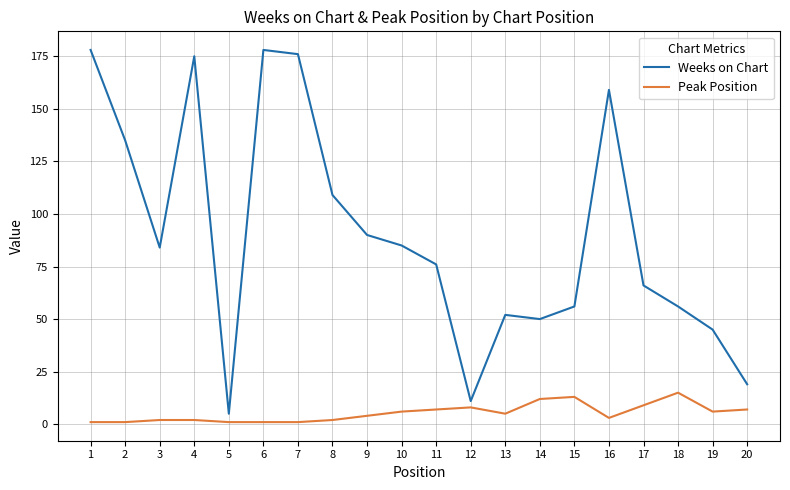

Which series changed the most between 7 and 9?

Weeks on Chart